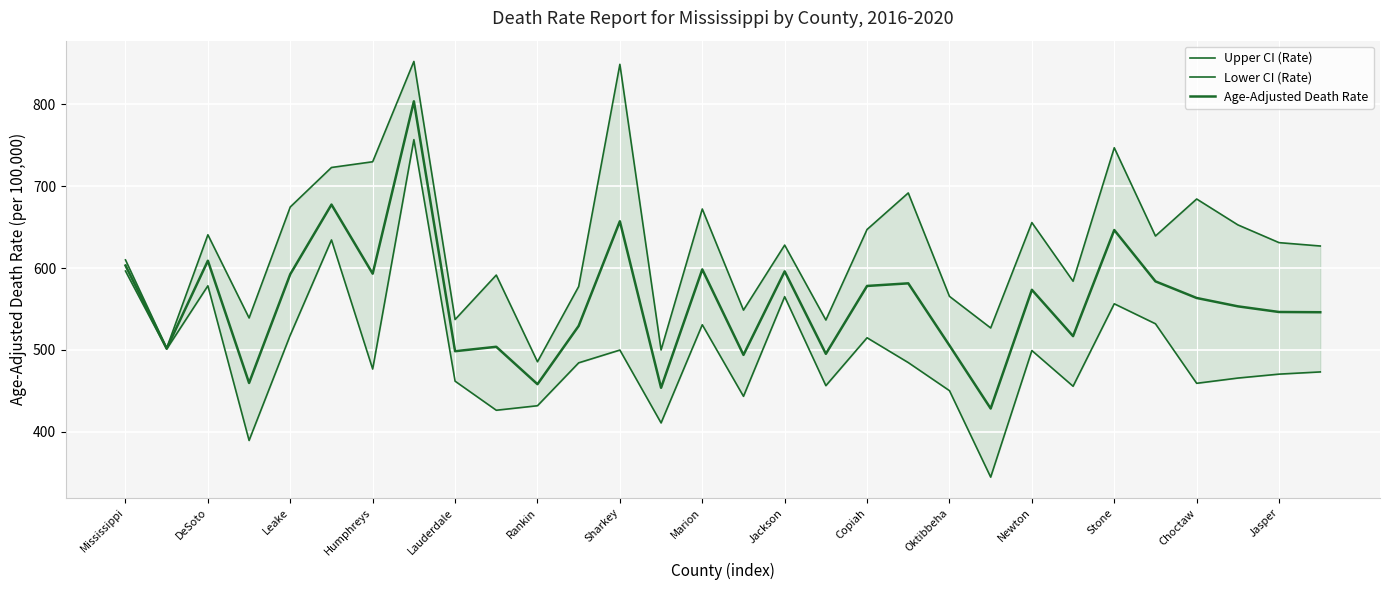

What is the value of the Lower CI (Rate) point at the 20th from the left?

484.6